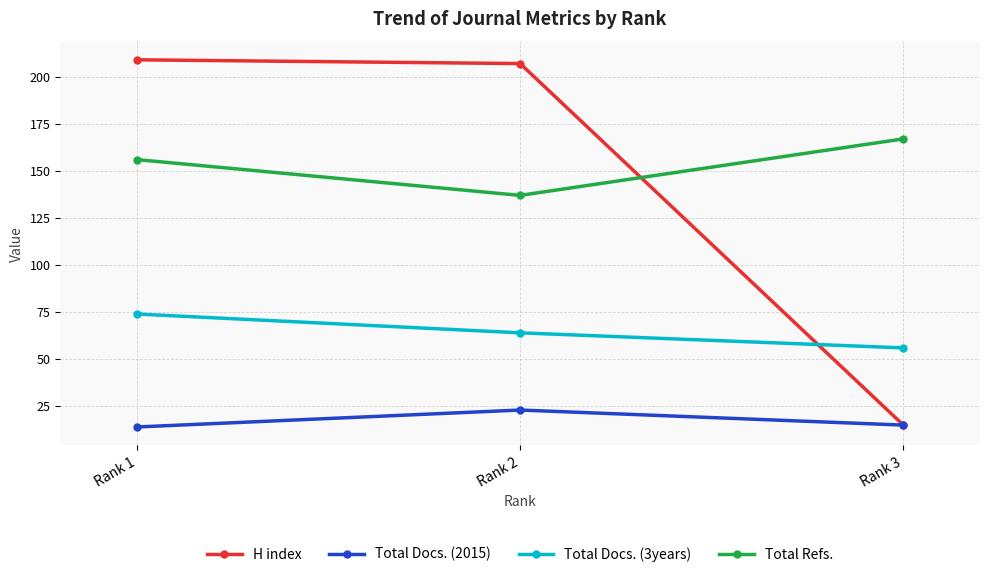

Where does the Total Docs. (3years) series first go above 64?

Rank 1